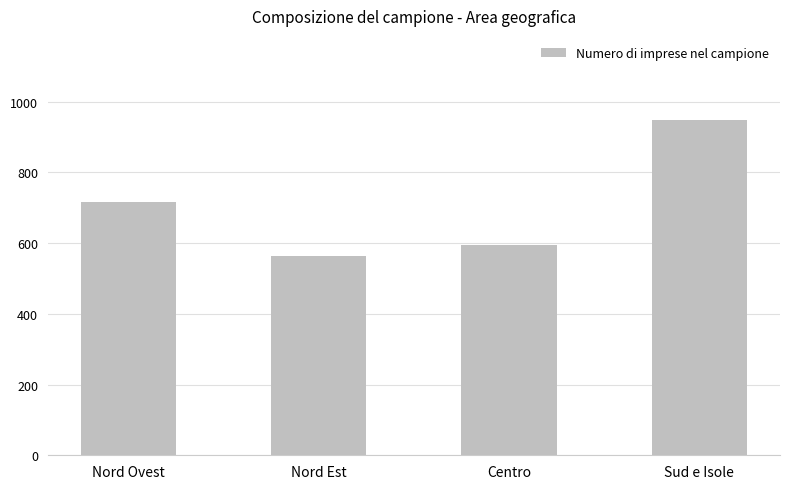

What is the difference between the maximum and minimum values?

386